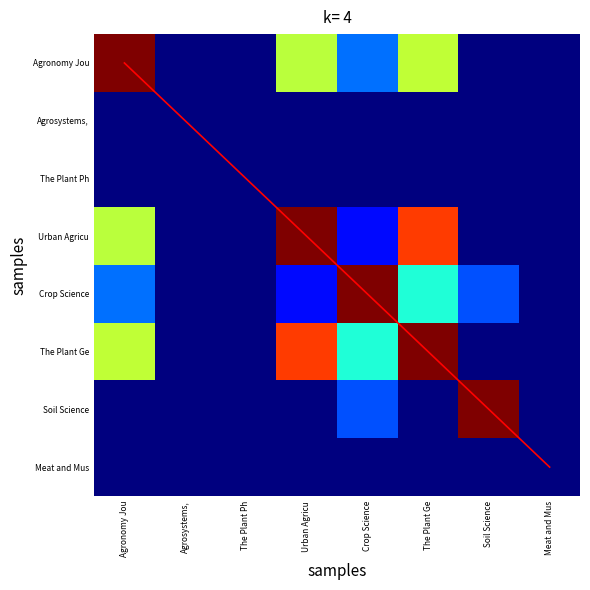

Rank the series by their maximum value, from lowest to highest.

Agrosystems,, The Plant Ph, Meat and Mus, Urban Agricu, Crop Science, The Plant Ge, Soil Science, Agronomy Jou